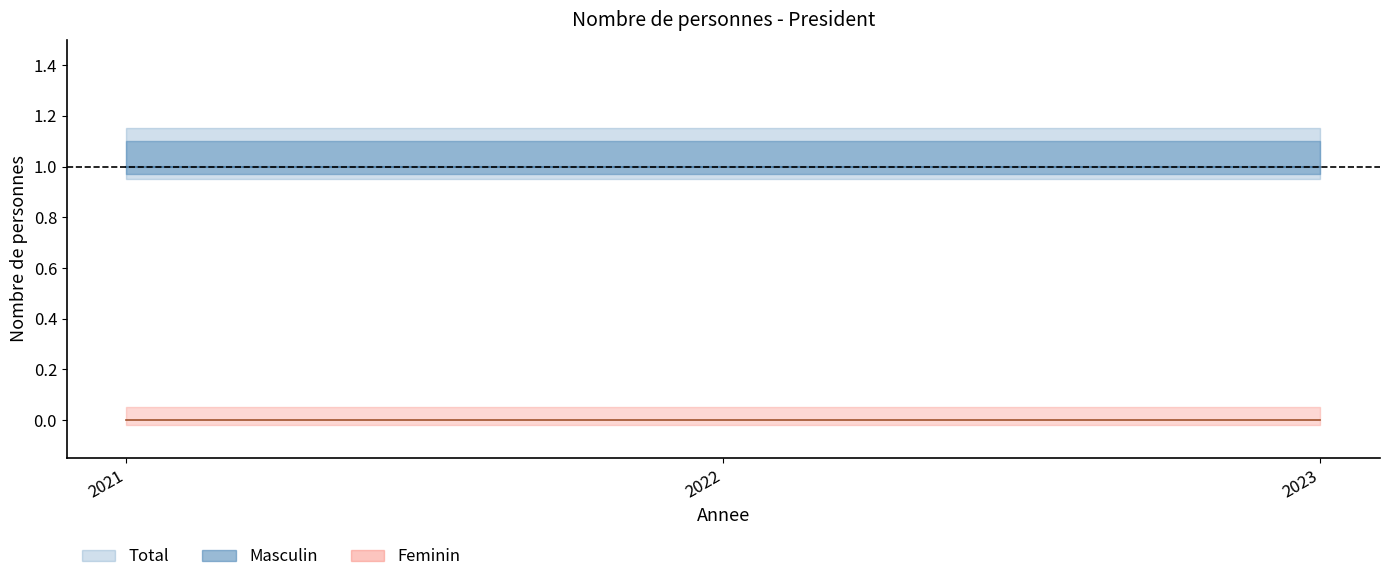

What is the sum of the Masculin values at 2022 and 2021?

2